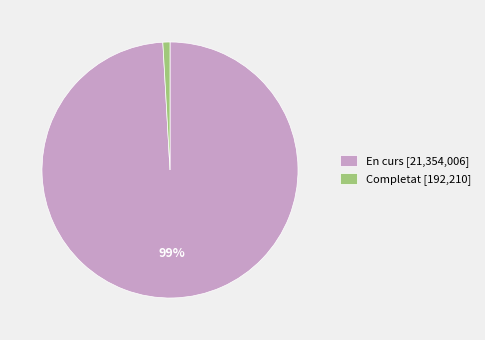

To the nearest percent, what is the combined percentage of Completat [192,210] and En curs [21,354,006]?

100%